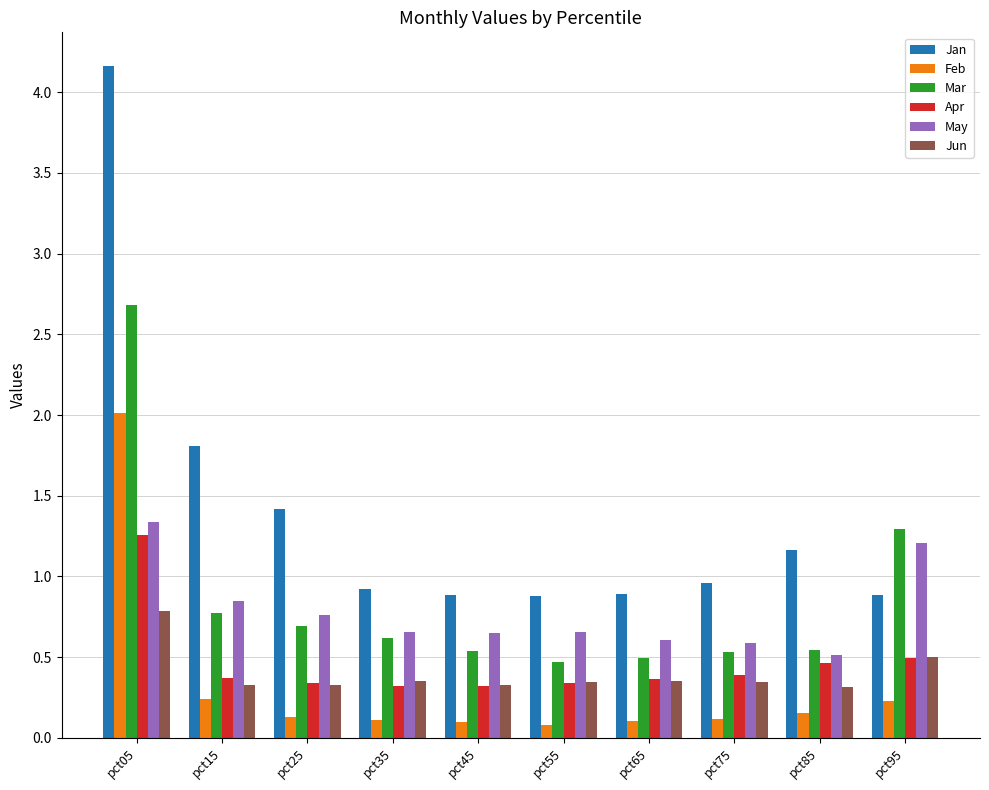

Which category has the highest value in the Jun series?

pct05